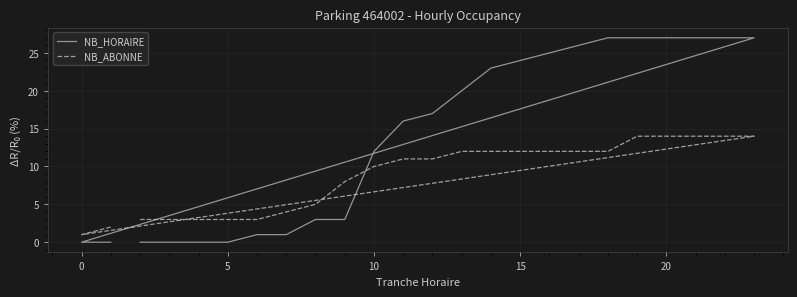

What are all the series names shown in the legend?

NB_HORAIRE, NB_ABONNE